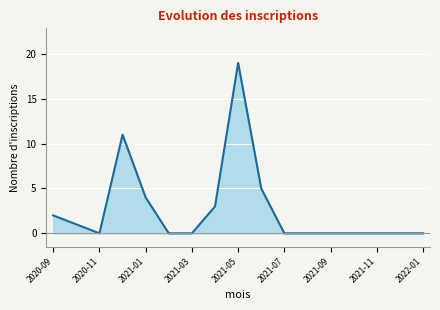

What is the greatest value displayed?

19